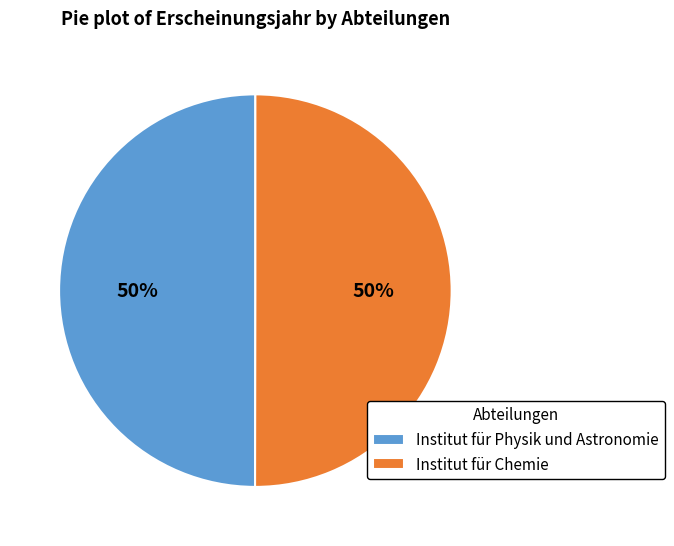

To the nearest percent, what is the average slice percentage?

50%